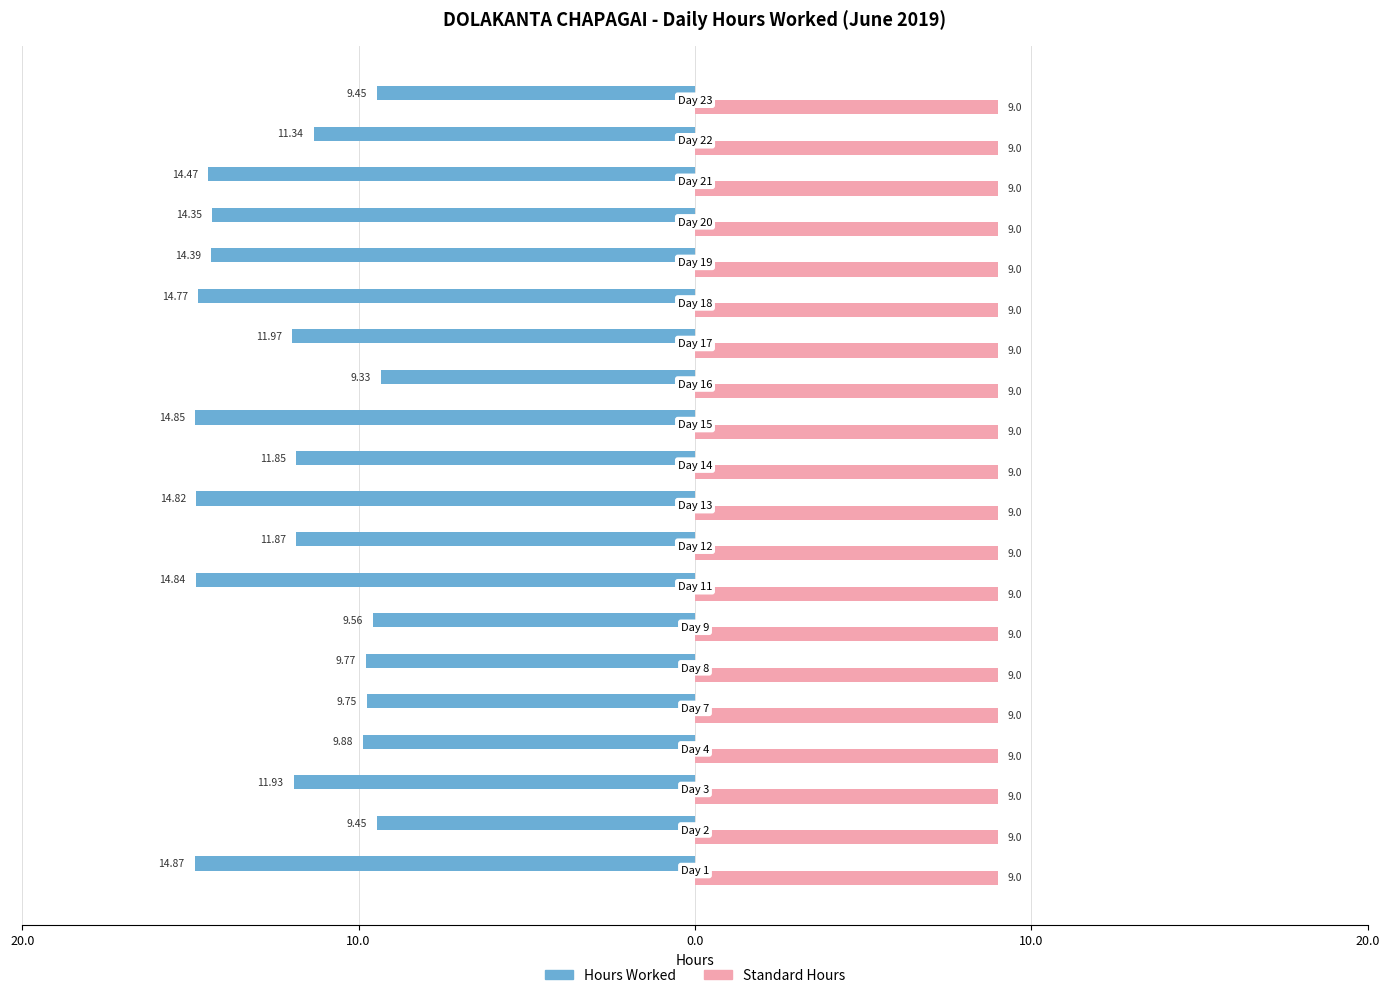

What is the highest value of the Hours Worked series?

14.9